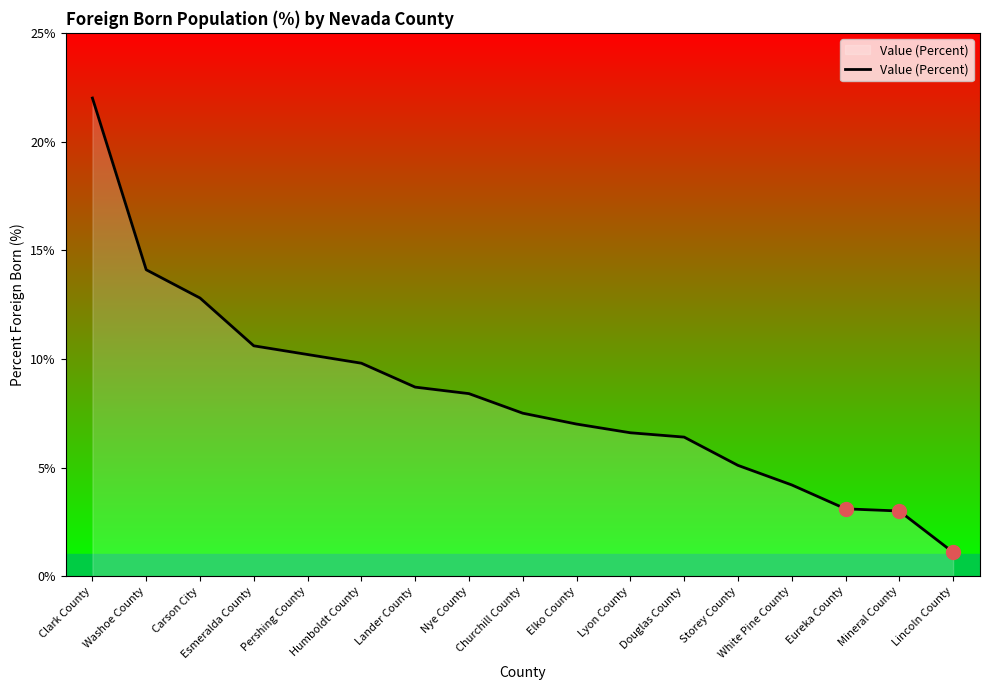

What is the ratio of the value at Pershing County to the value at Lyon County?

1.5